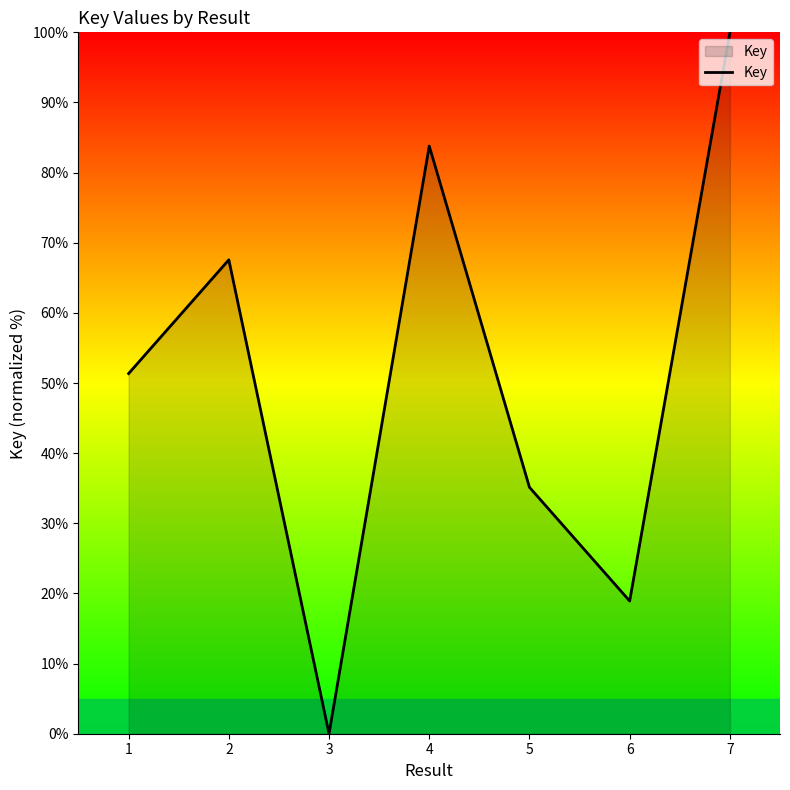

What is the maximum value shown in the chart?

100.0